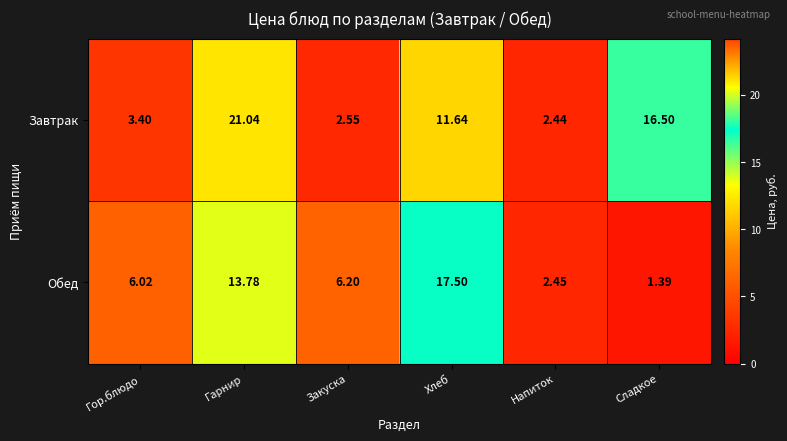

Which label corresponds to the largest value in the chart?

Гарнир